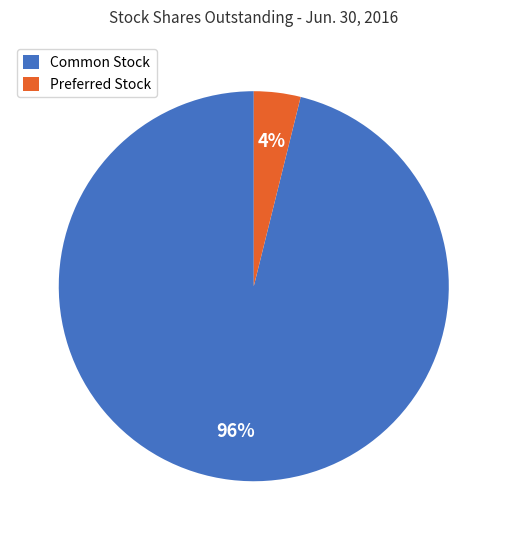

To the nearest percent, what is the difference between the largest and smallest slice percentages?

92%